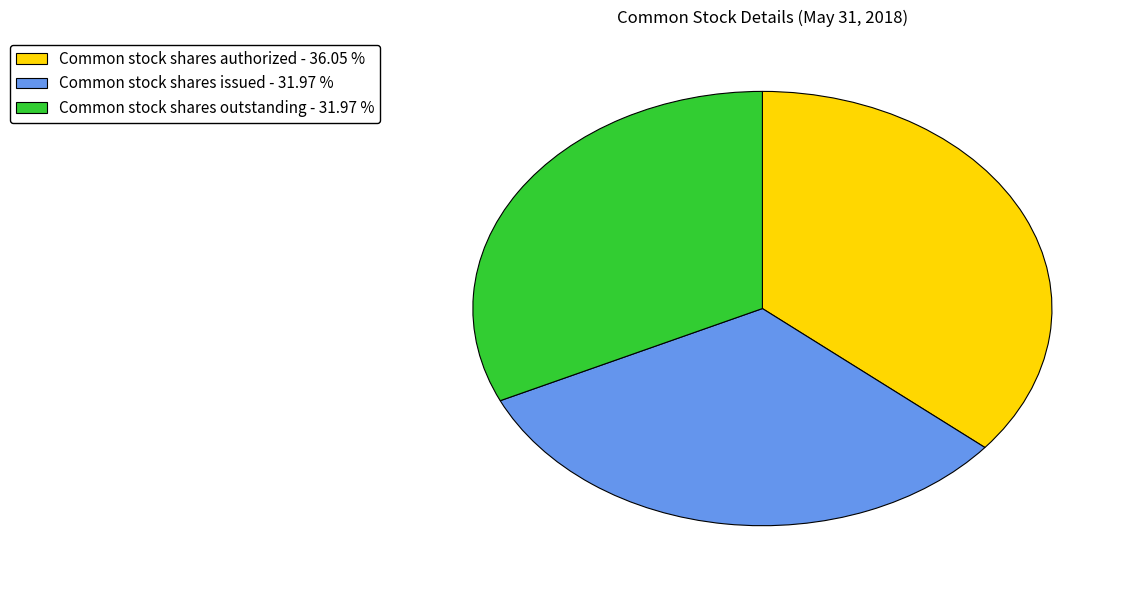

Do Common stock shares authorized - 36.05 % and Common stock shares issued - 31.97 % together represent more than half of the pie?

Yes